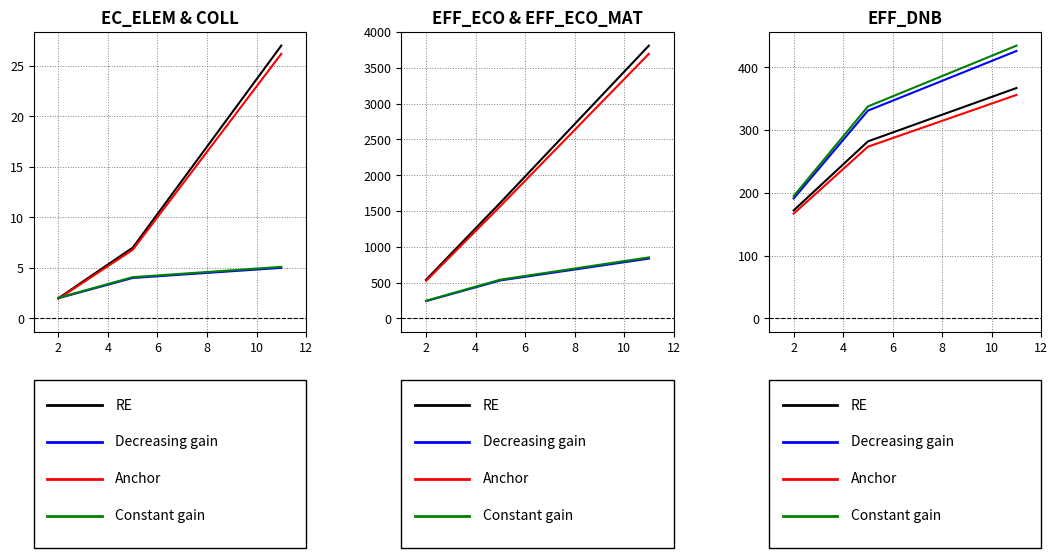

Between 6 and 0, which is larger?

6